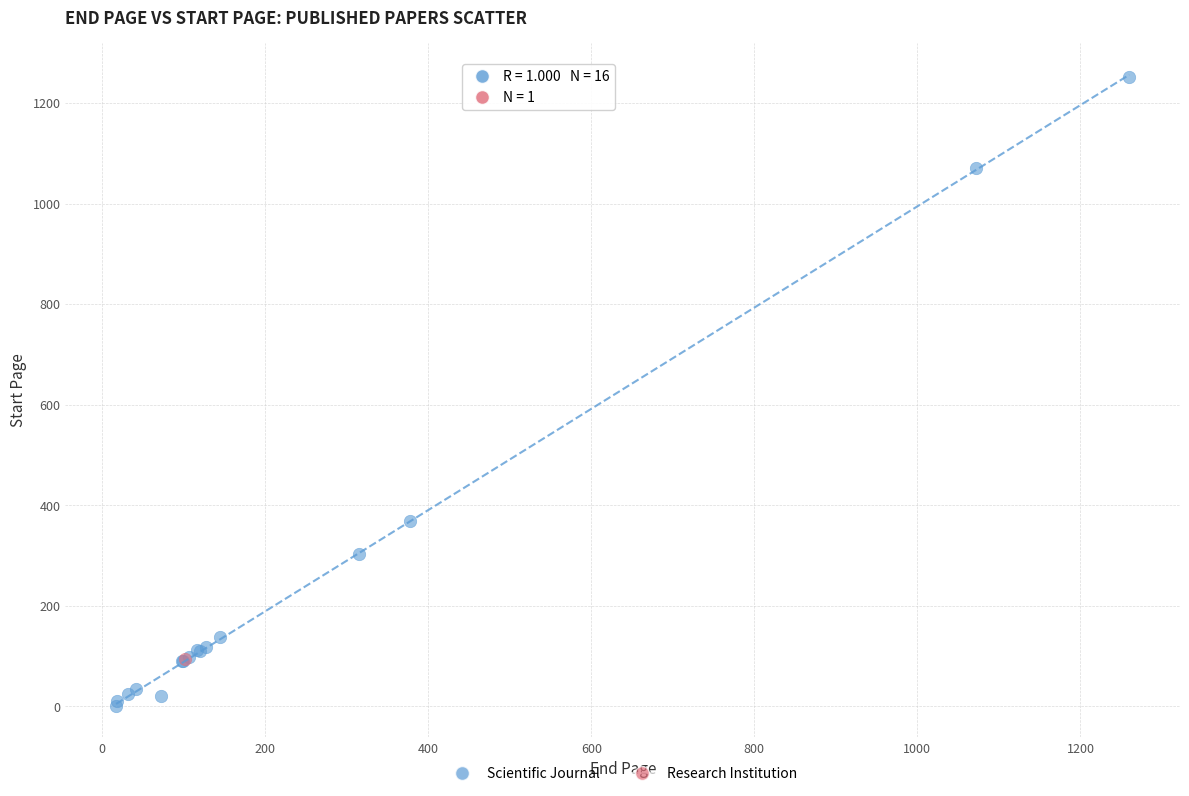

What are all the series names shown in the legend?

Scientific Journal, Research Institution